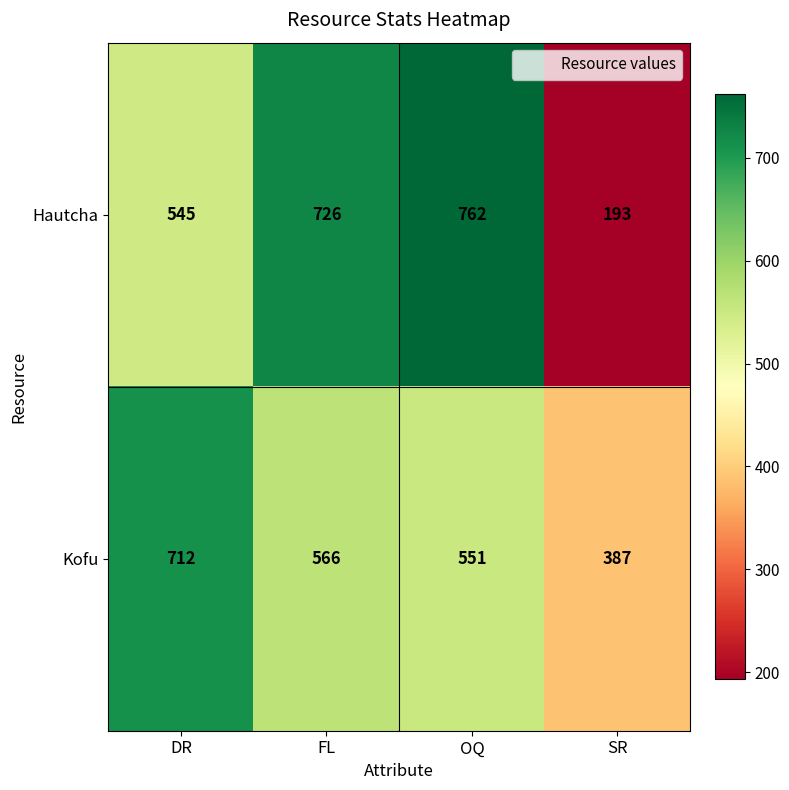

At which label is Hautcha closest to 477?

DR